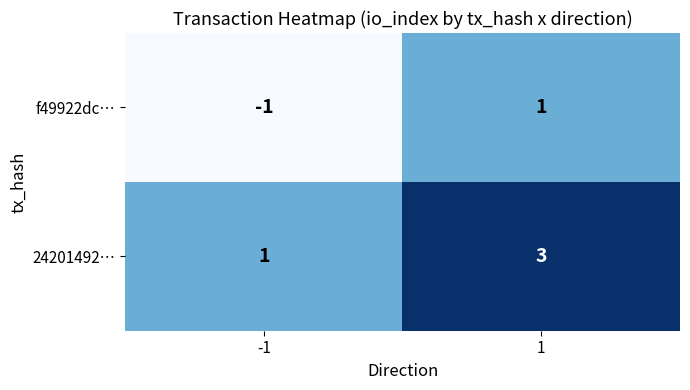

What is the greatest value displayed?

3